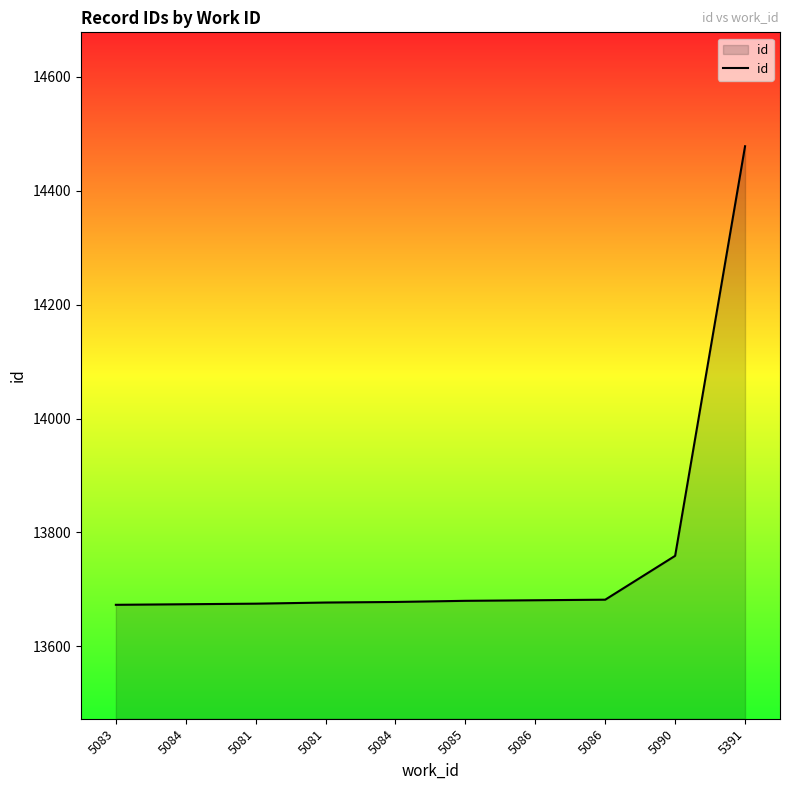

Reading left to right, list all the values displayed in this chart.

5083=13673	5084=13674	5081=13675	5081=13677	5084=13678	5085=13680	5086=13681	5086=13682	5090=13759	5391=14478